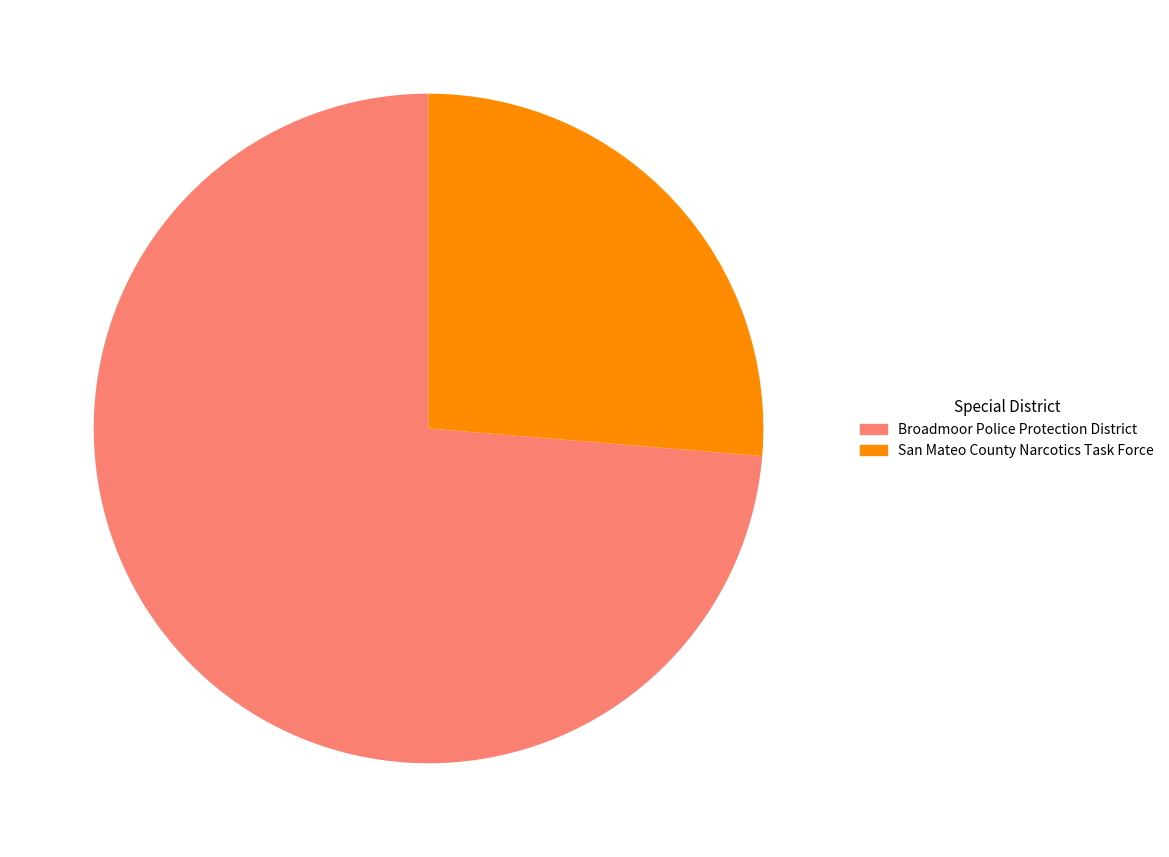

Which has a higher value, San Mateo County Narcotics Task Force or Broadmoor Police Protection District?

Broadmoor Police Protection District